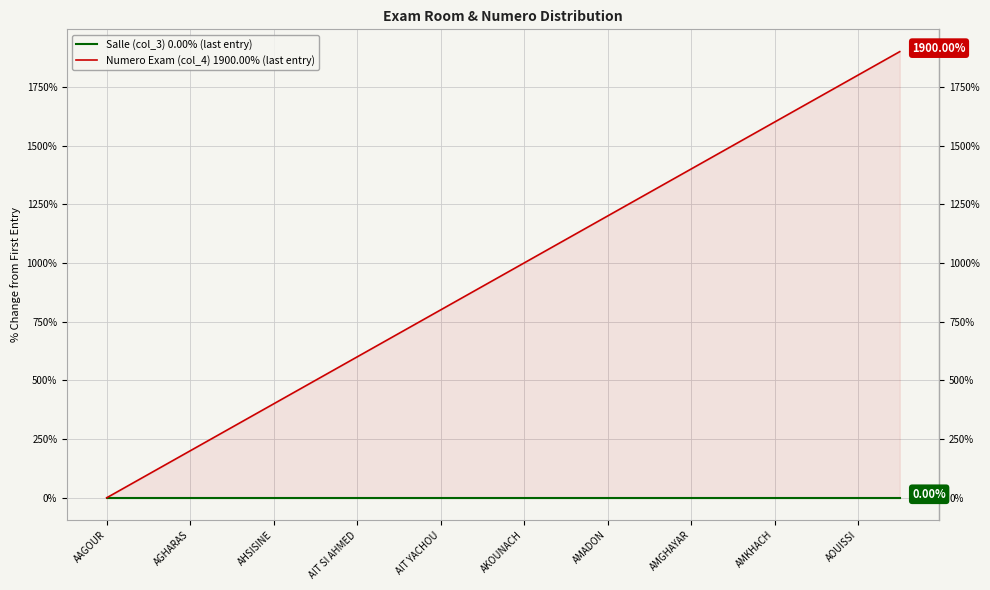

Rank the series by their average value, from lowest to highest.

Salle (col_3) 0.00% (last entry), Numero Exam (col_4) 1900.00% (last entry)